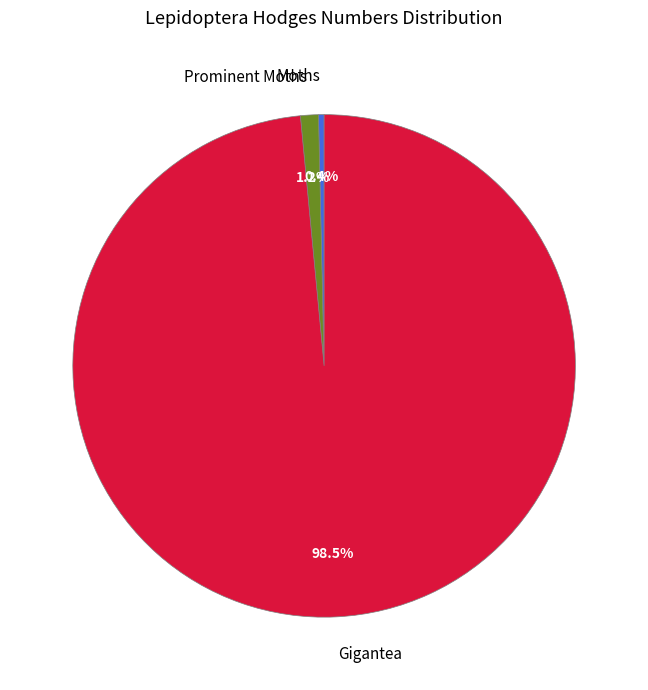

How many slices are in this pie chart?

3